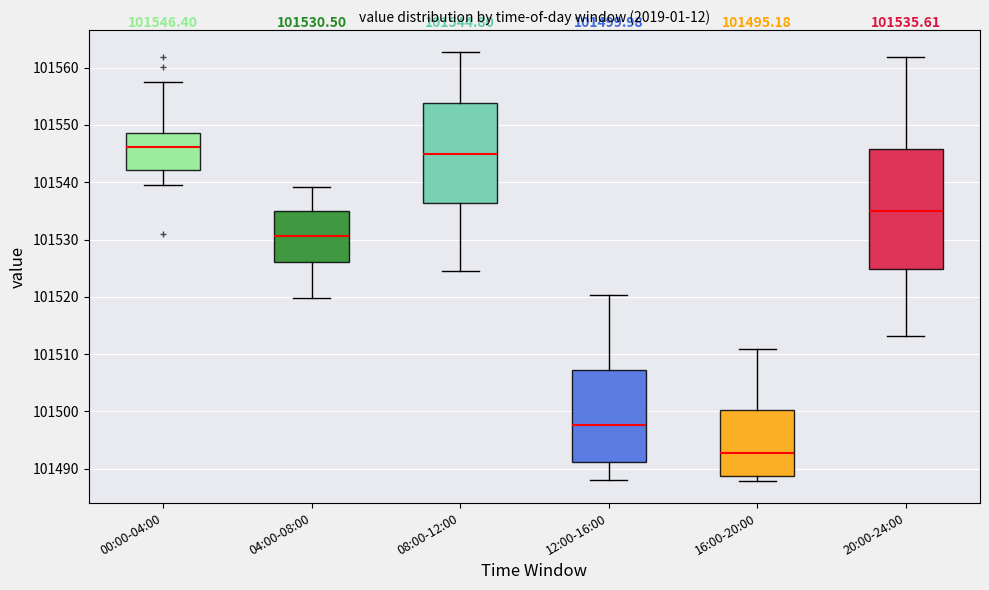

Comparing the boxes themselves (not the whiskers), which one is the tallest?

20:00-24:00